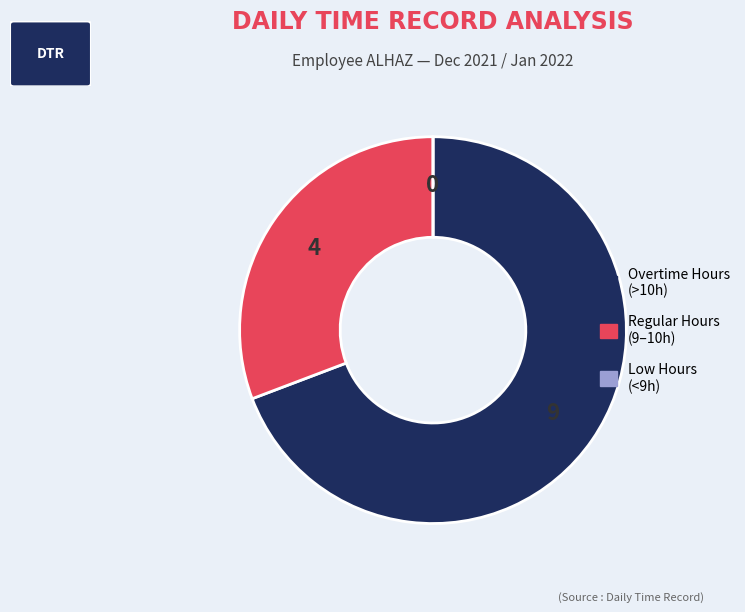

Does any single category account for the majority?

Yes